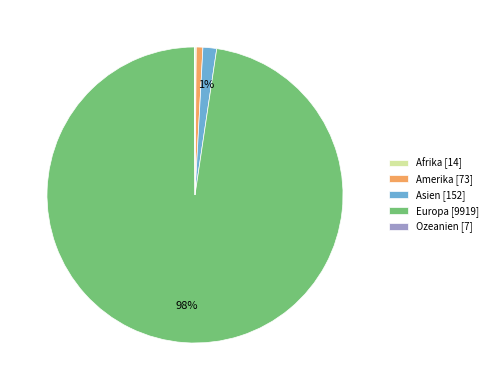

Which category accounts for the majority?

Europa